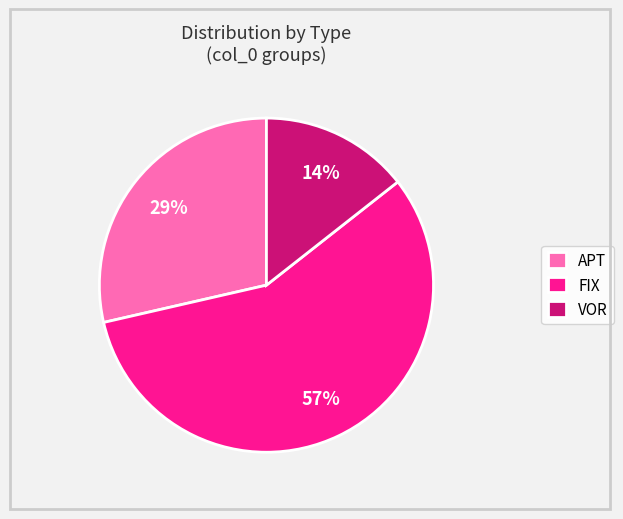

Is the sum of APT and VOR greater than half?

No